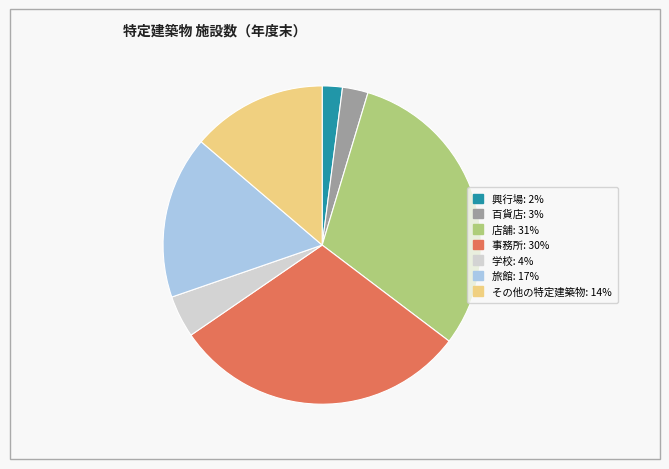

Is the sum of 旅館 and 店舗 greater than half?

No